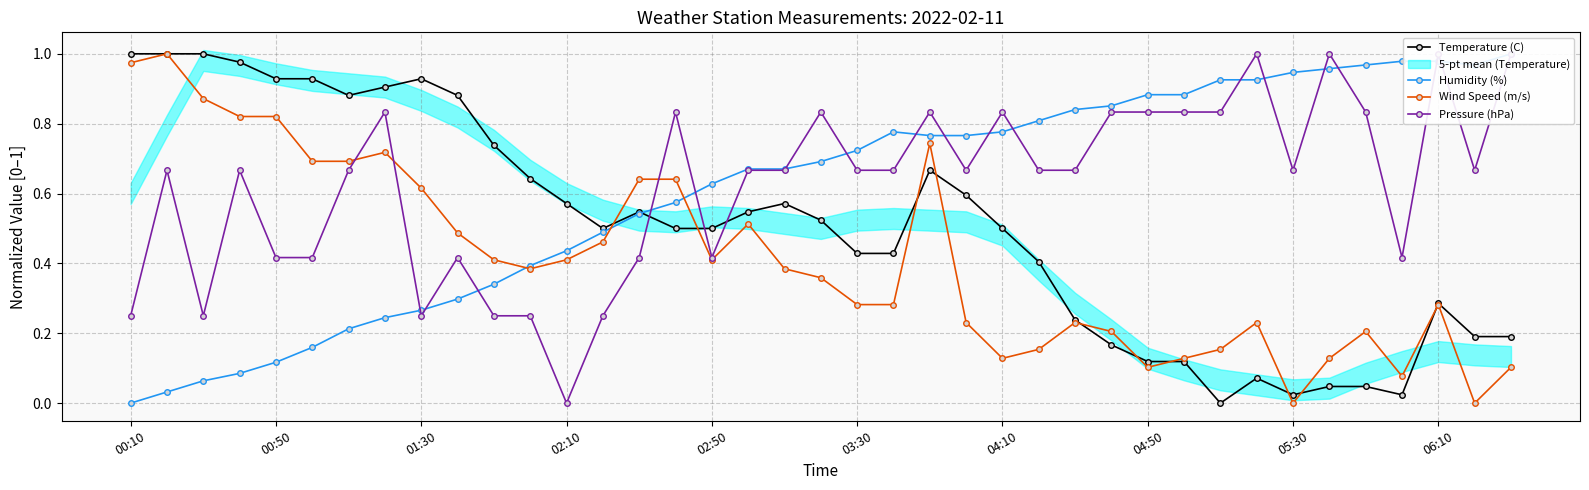

Is it true that Temperature (C) equals 1.5 at 00:10?

False